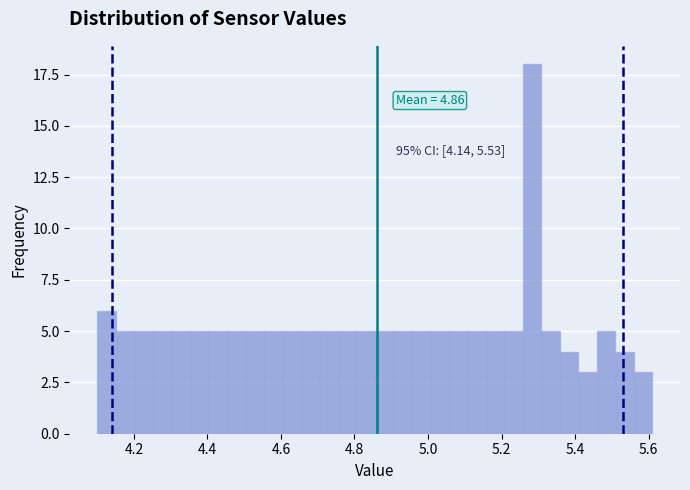

Around what value on the x-axis is the tallest bar? Give the approximate position of its centre, as read against the axis.

5.28